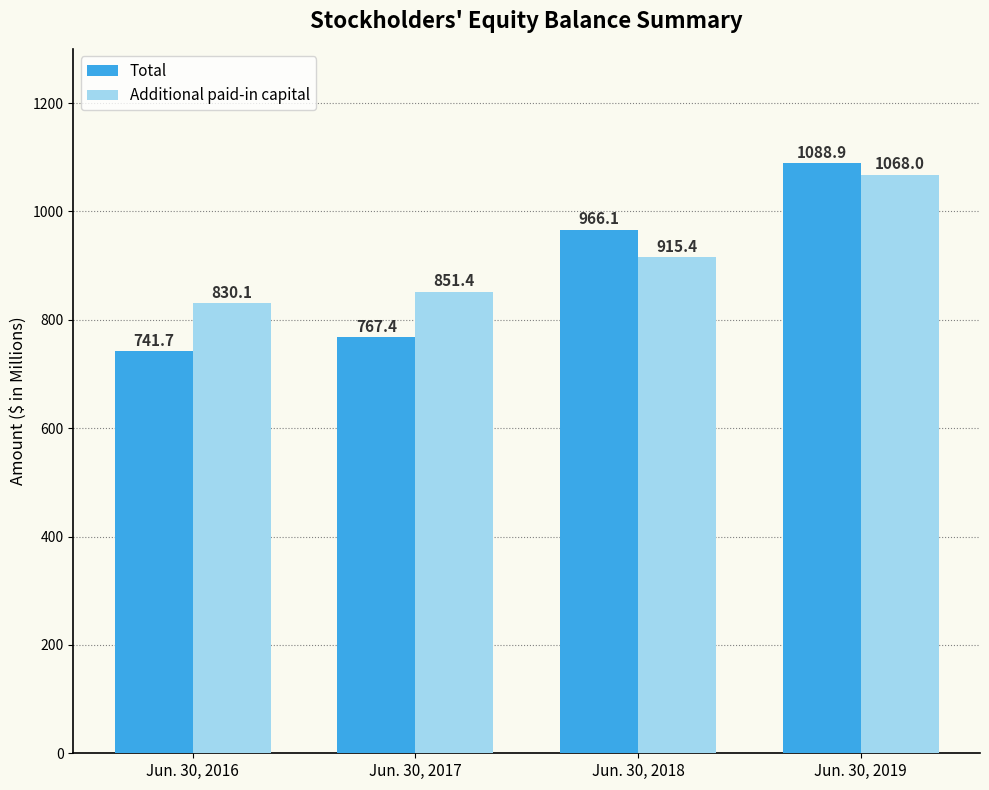

What is the sum of all Total values?

3564.1